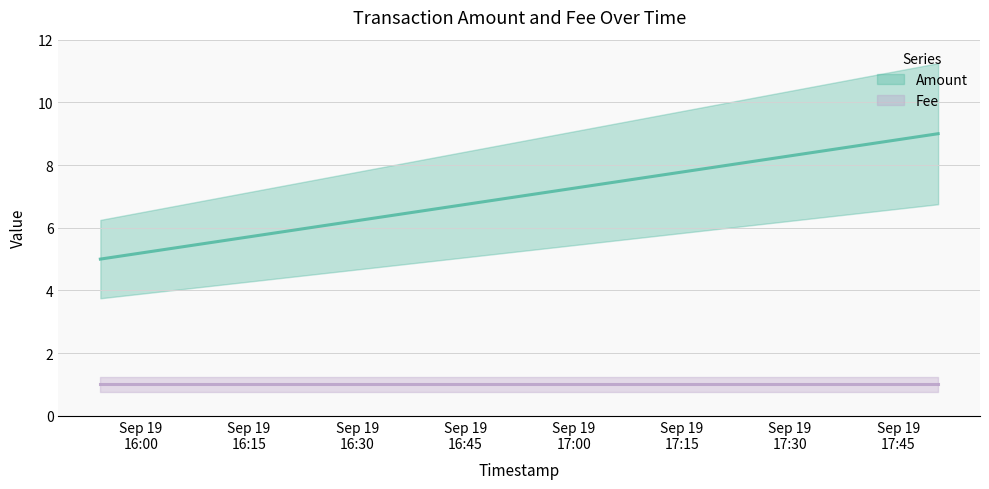

At which category is the sum across all series the highest?

2016-09-19 17:50:32